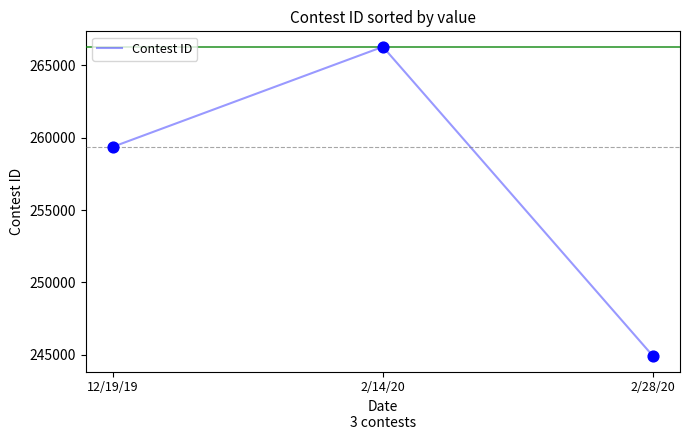

Approximately how many times larger is the value at 2/28/20 compared to 2/14/20?

0.9